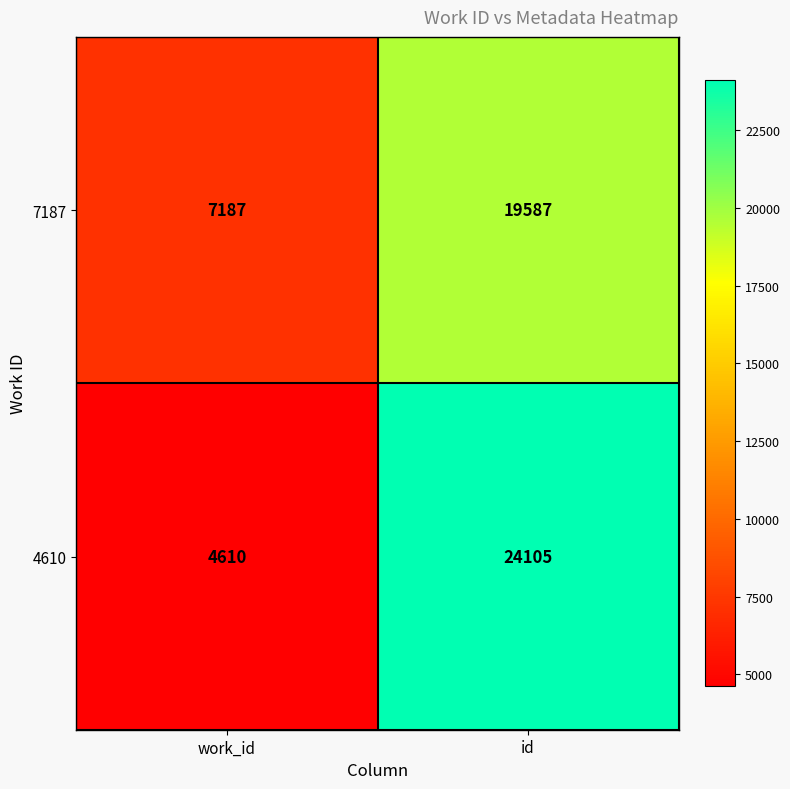

What is the spread (max minus min) of values at id?

4518